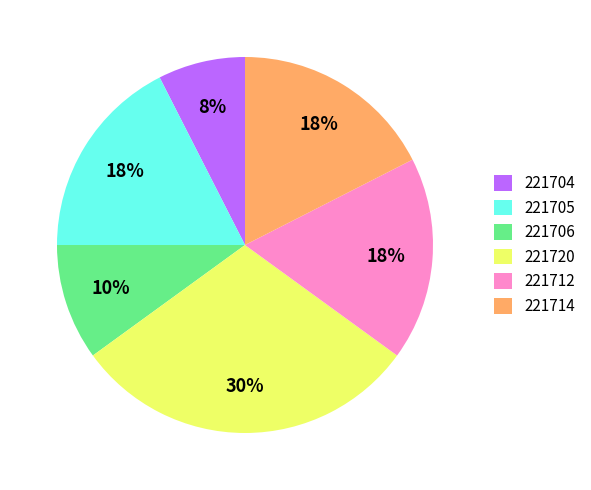

True or false: 221705 accounts for 4% of the total.

False